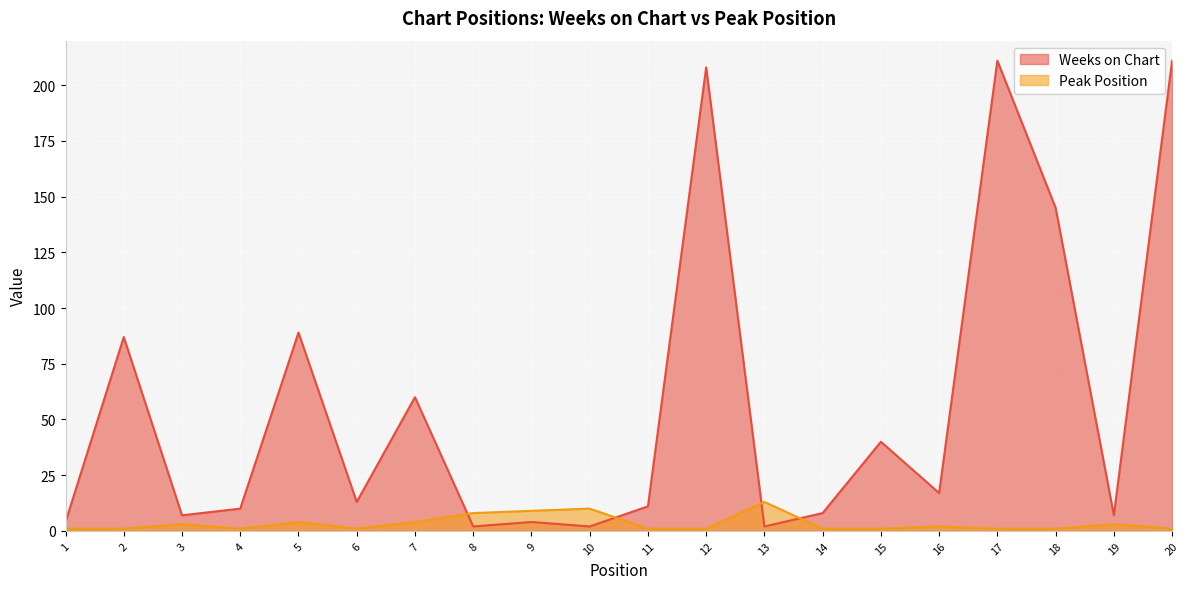

How many lines are shown in the chart?

2